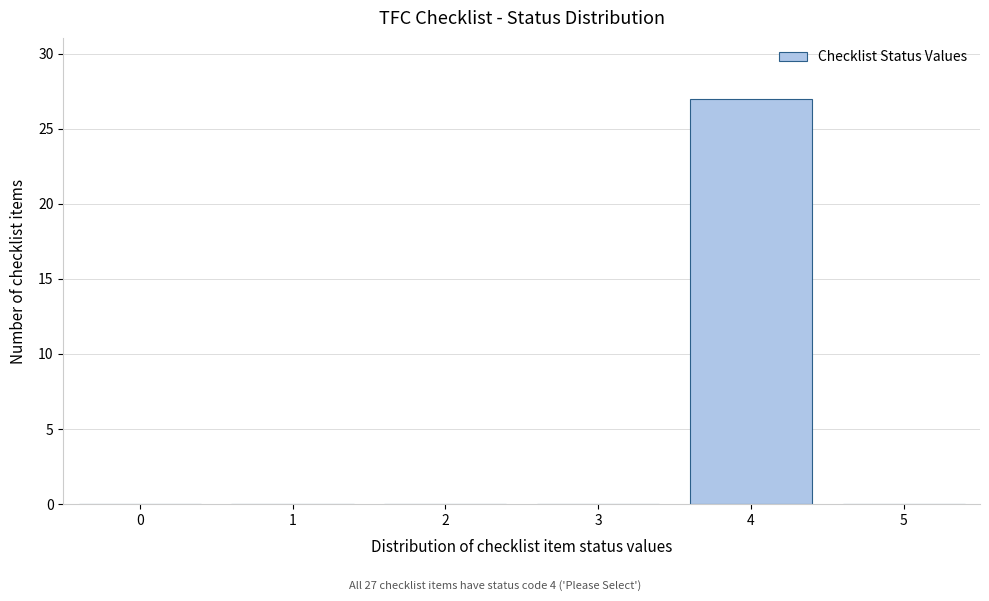

Reading right to left, what are all the values shown in this chart?

5=0	4=27	3=0	2=0	1=0	0=0